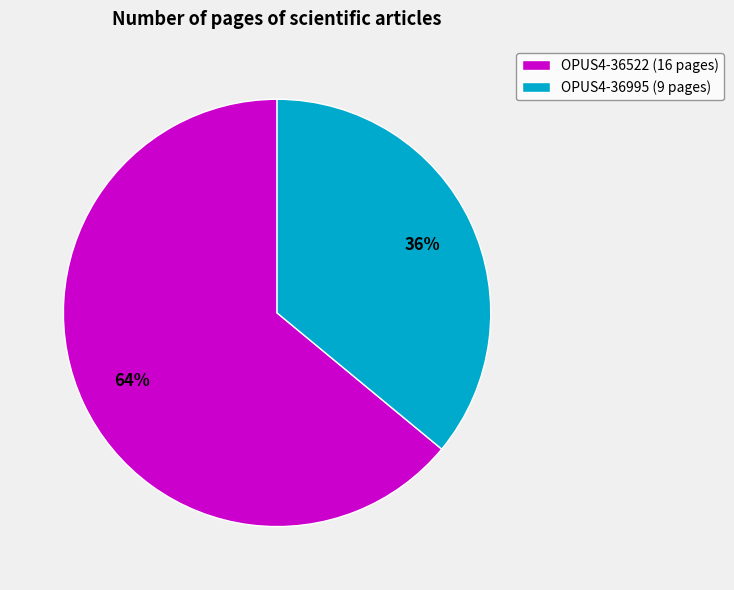

To the nearest percent, what portion does OPUS4-36995 represent?

36%